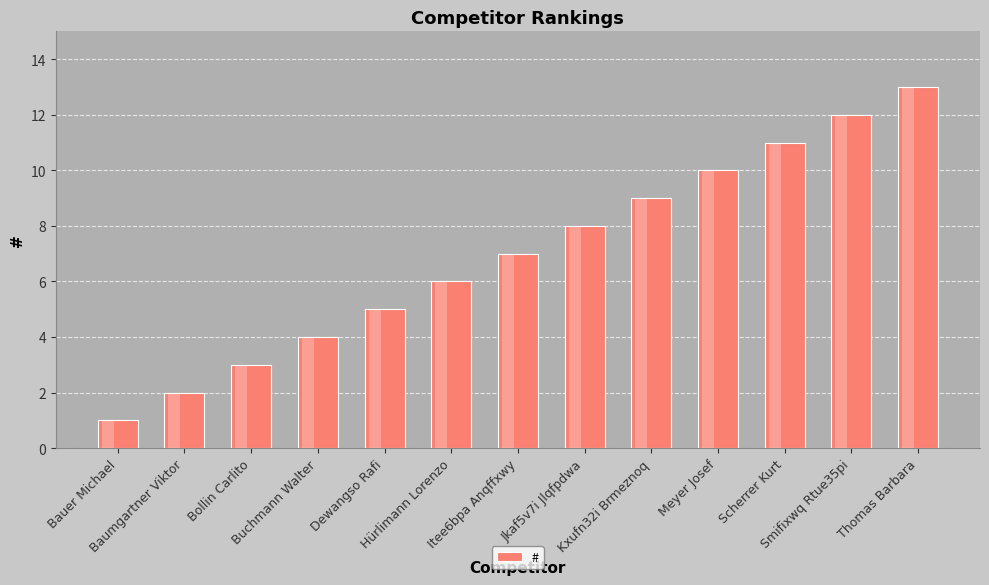

Which label corresponds to the largest value in the chart?

Thomas Barbara